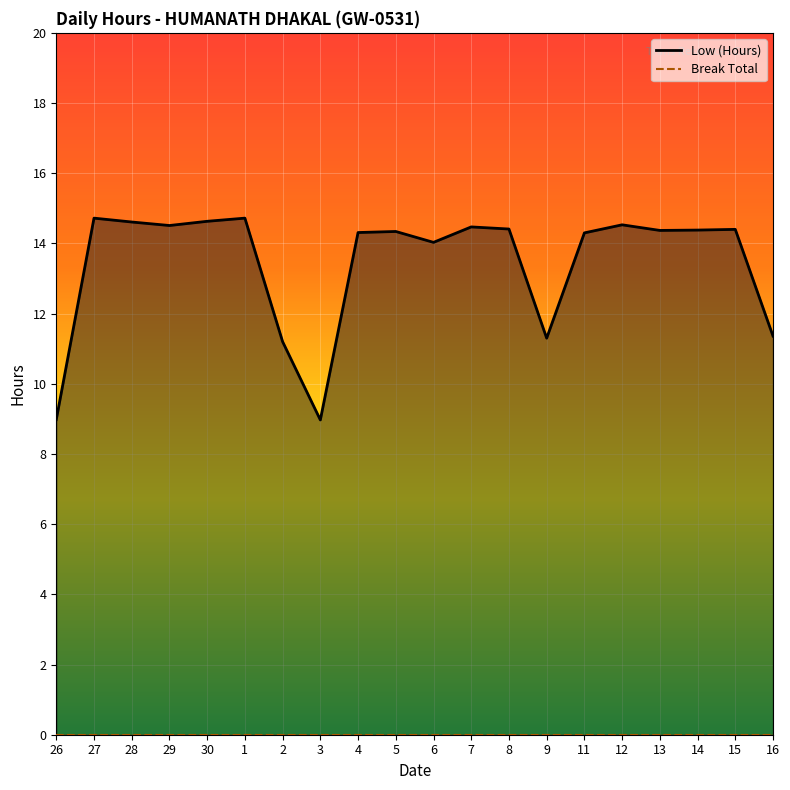

At which category does the chart reach its minimum across all series?

3